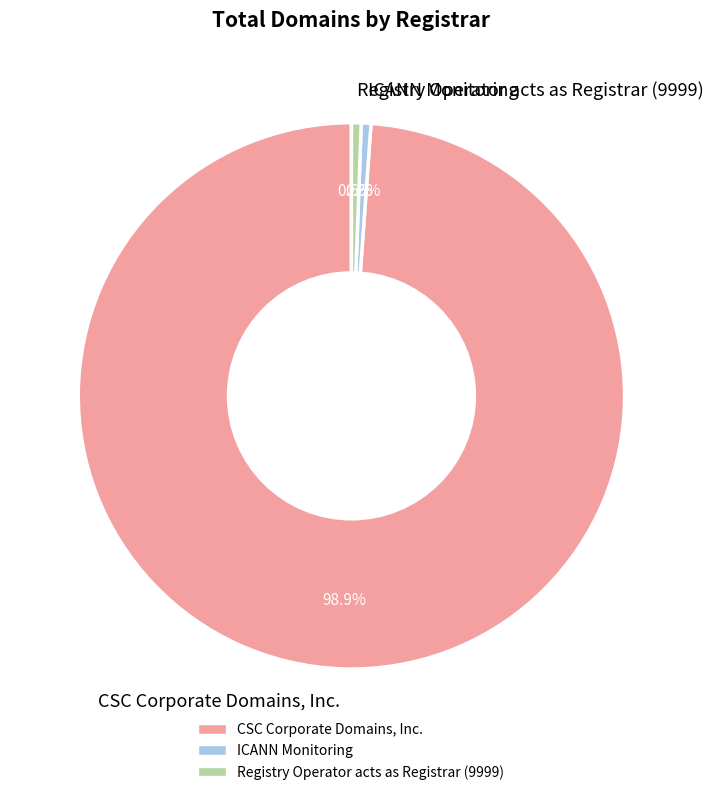

The Registry Operator acts as Registrar (9999) slice represents 1% of the pie. True or false?

True